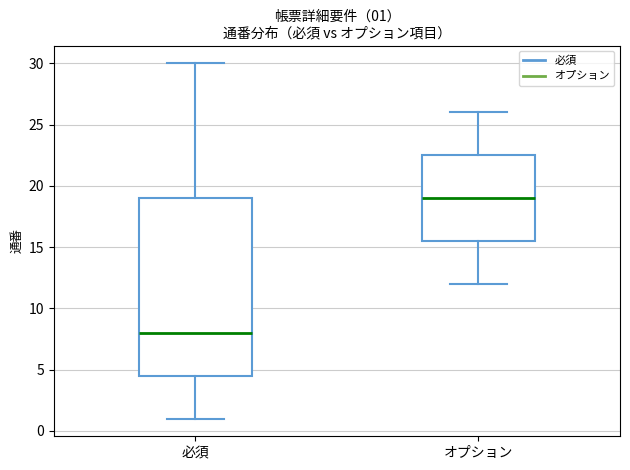

Comparing the boxes themselves (not the whiskers), which one is the tallest?

必須